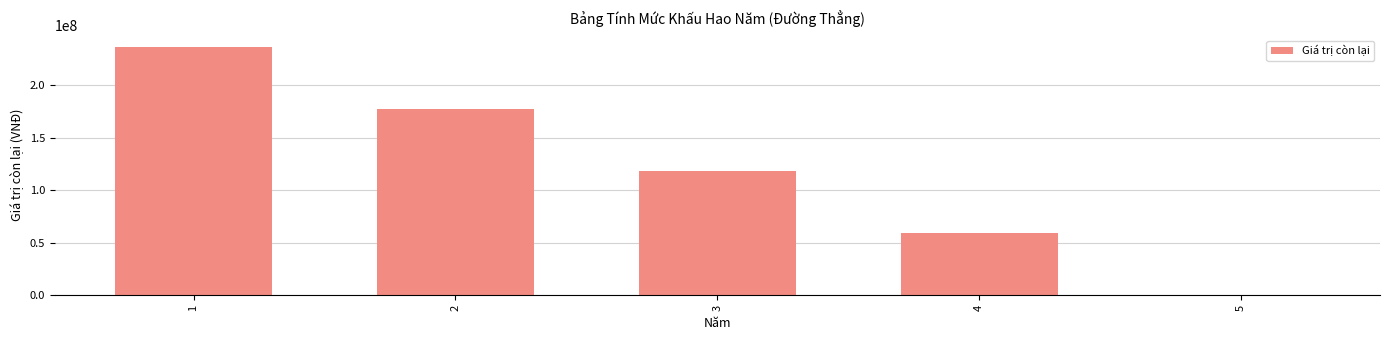

True or false: the data shows 118000000 at 3.

True